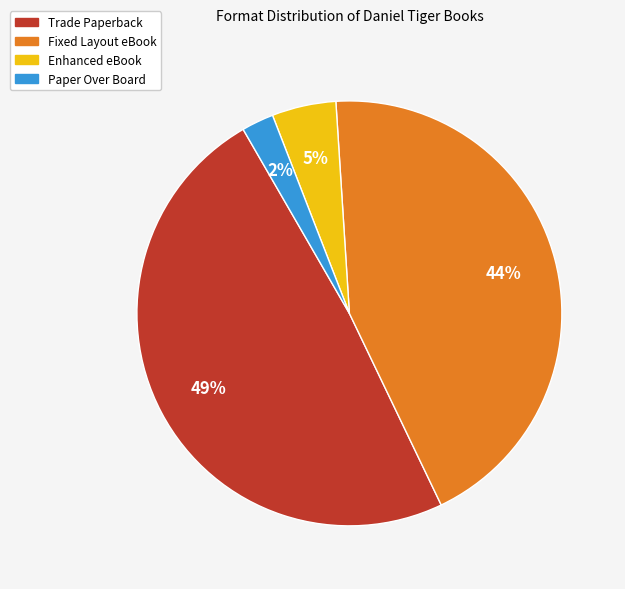

Rank the categories by value from highest to lowest.

Trade Paperback, Fixed Layout eBook, Enhanced eBook, Paper Over Board